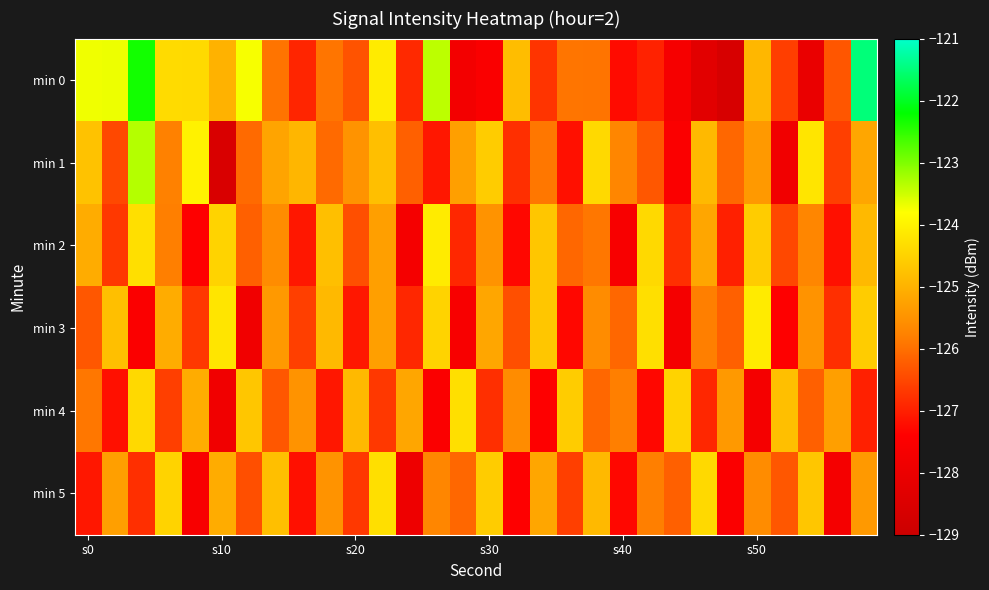

Which category has the highest value across all series?

29